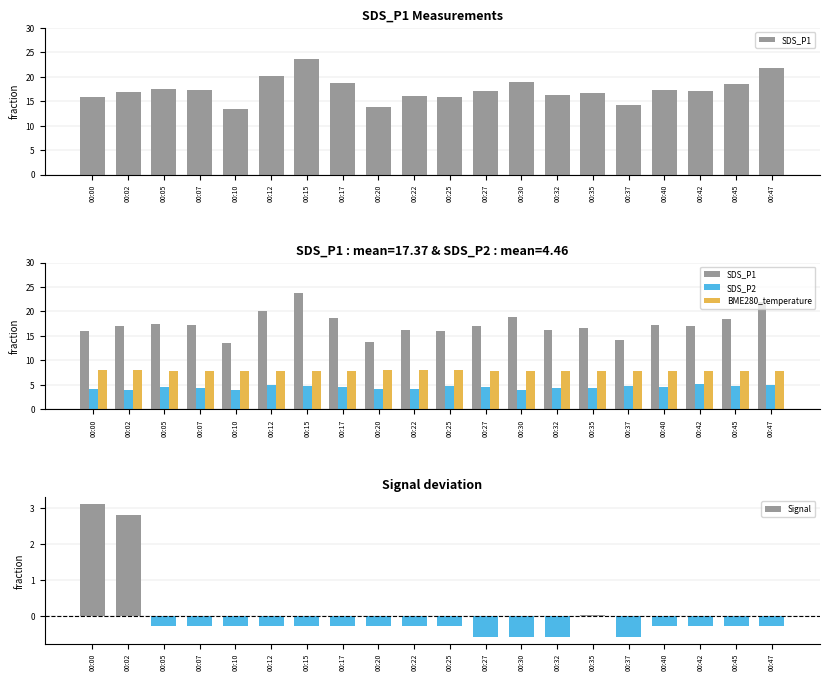

What is the difference between the SDS_P2 values at 00:20 and 00:02?

0.2